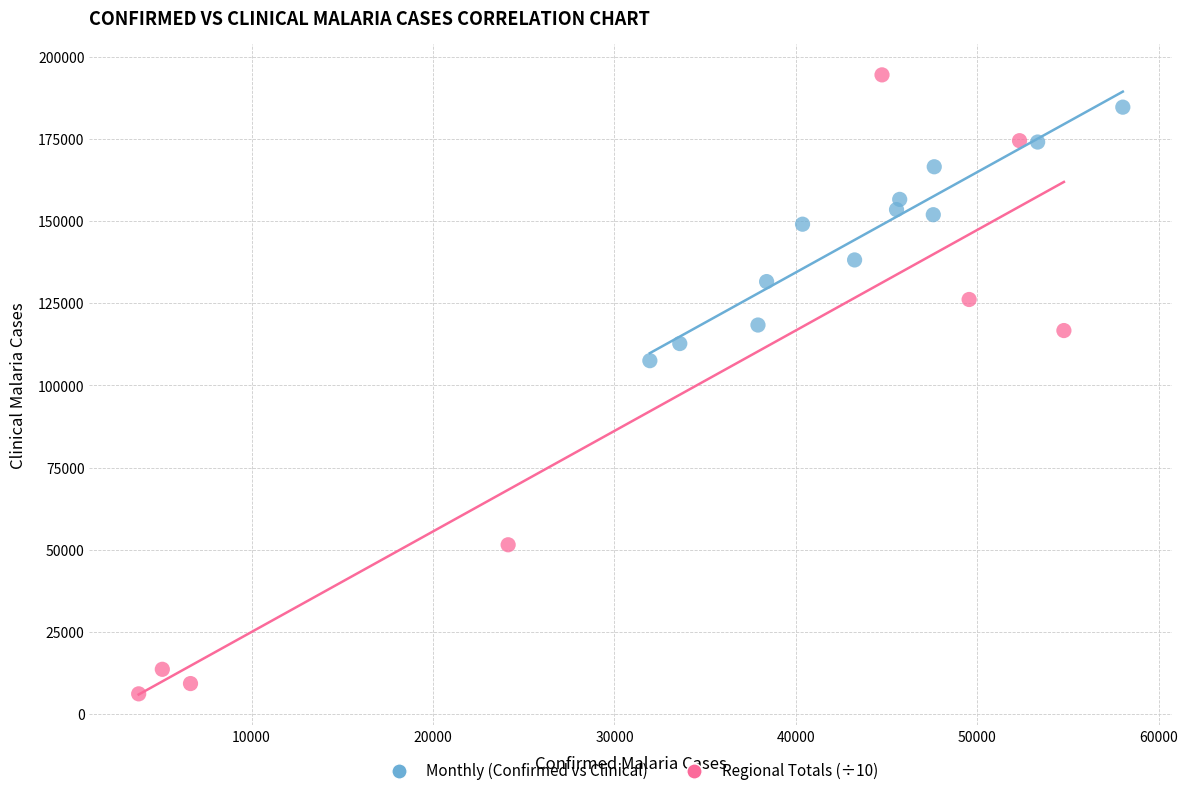

Which series reaches the maximum Y coordinate?

Regional Totals (÷10)